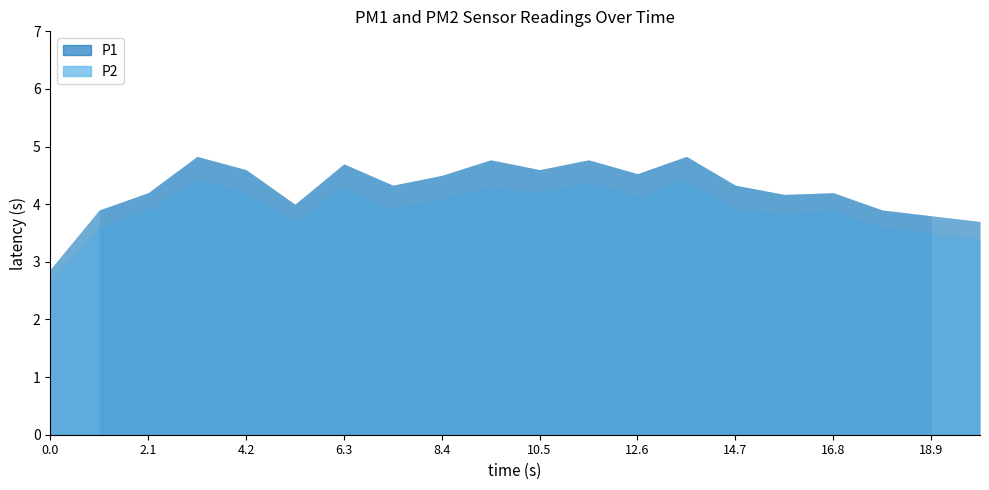

The value of P1 at 01:00 is 5.2. True or false?

False